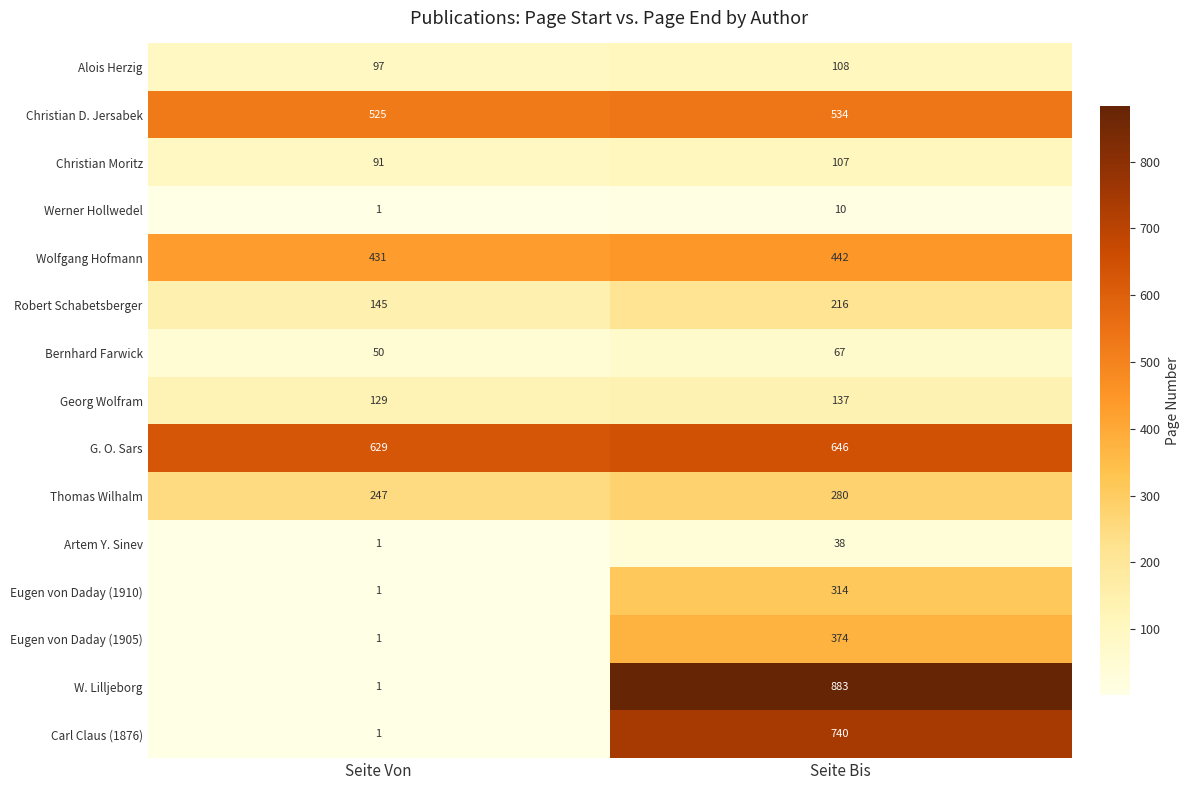

Read the Bernhard Farwick value at Seite Von, to the nearest 5.

50